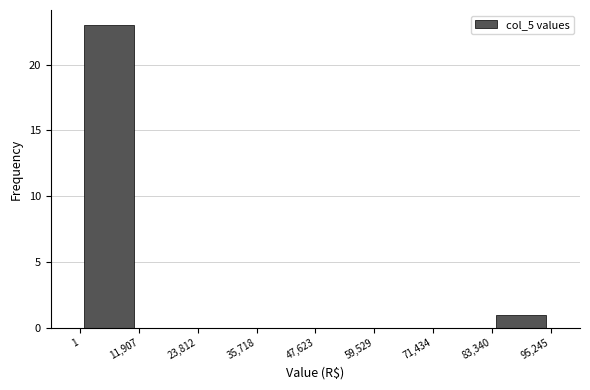

Reading left to right, list every bar in this chart as the range it spans on the x-axis followed by its height. The values are not printed on the chart, so give them approximately, as read against the axis.

1 to 11,907: 23
11,907 to 23,812: 0
23,812 to 35,718: 0
35,718 to 47,623: 0
47,623 to 59,529: 0
59,529 to 71,434: 0
71,434 to 83,340: 0
83,340 to 95,245: 1